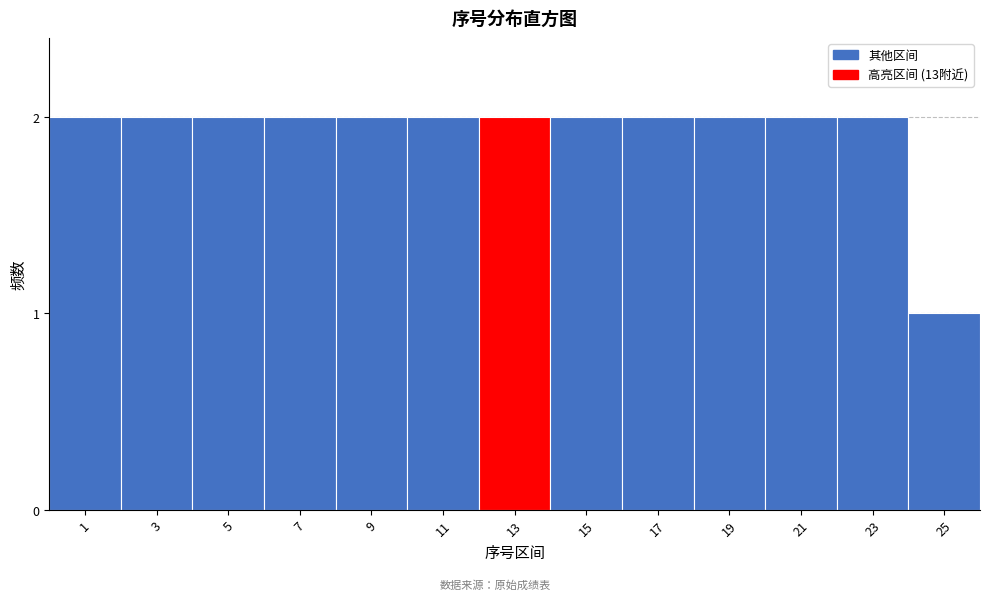

Reading left to right, what are all the values shown in this chart?

1=2	3=2	5=2	7=2	9=2	11=2	13=2	15=2	17=2	19=2	21=2	23=2	25=1